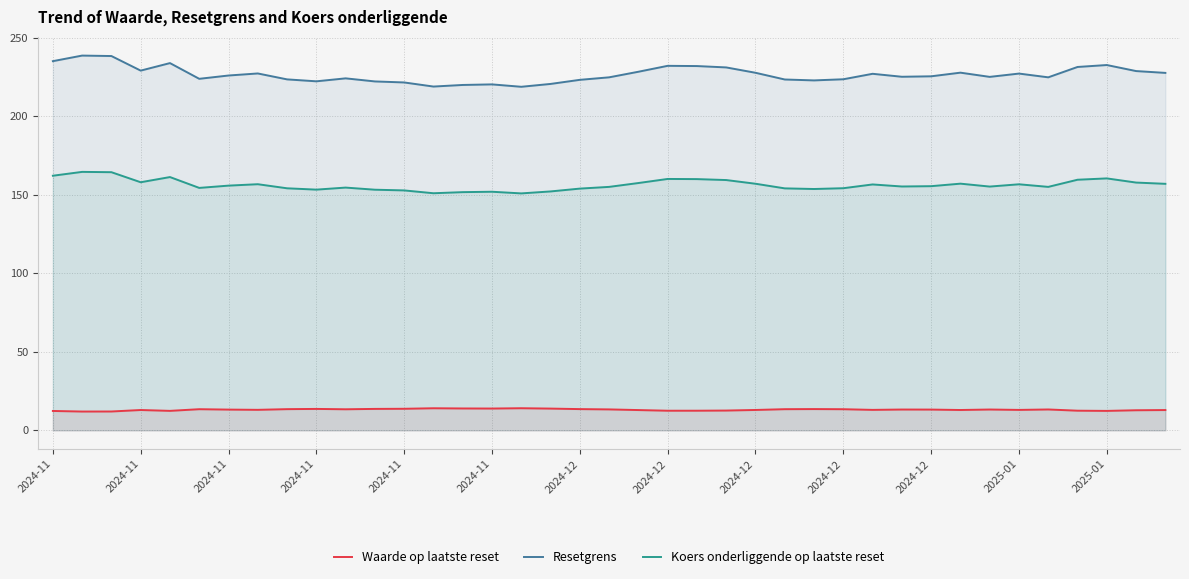

What is the approximate value of Waarde op laatste reset at 26?

13.5